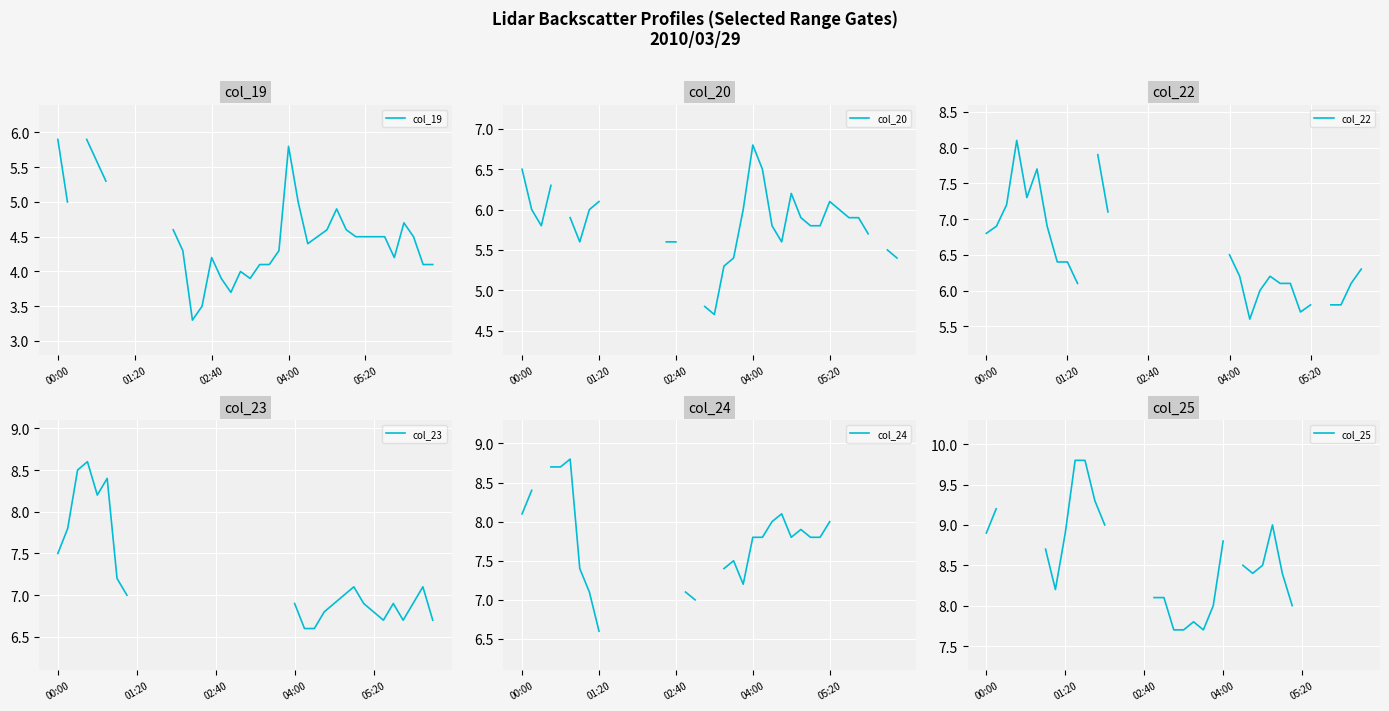

Which series has the widest spread of values?

col_19